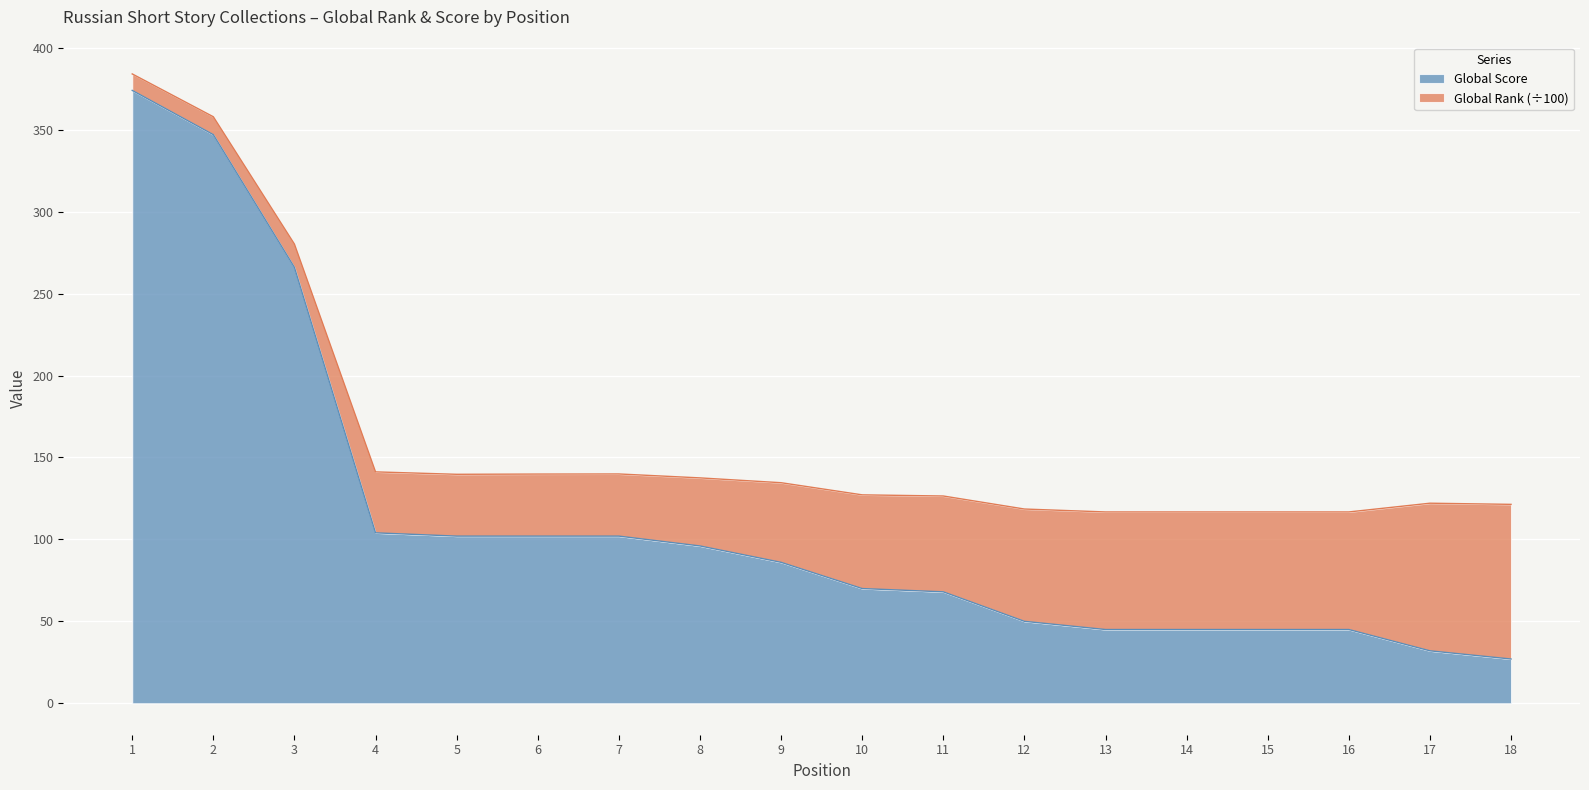

How many lines are shown in the chart?

2